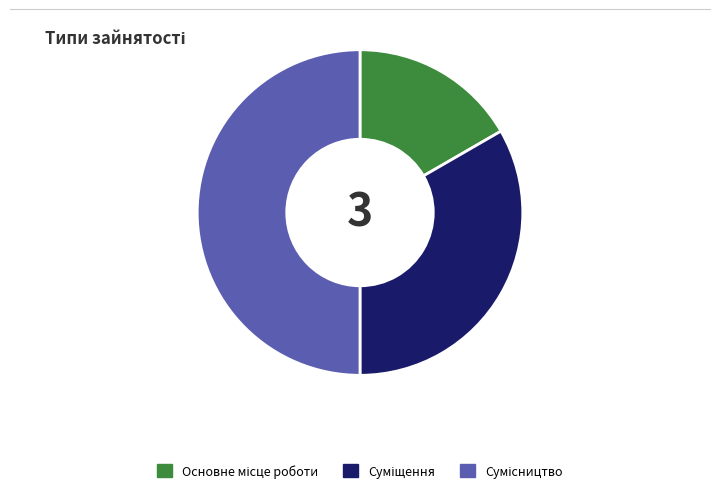

To the nearest percent, what percentage of the pie is Основне місце роботи?

17%